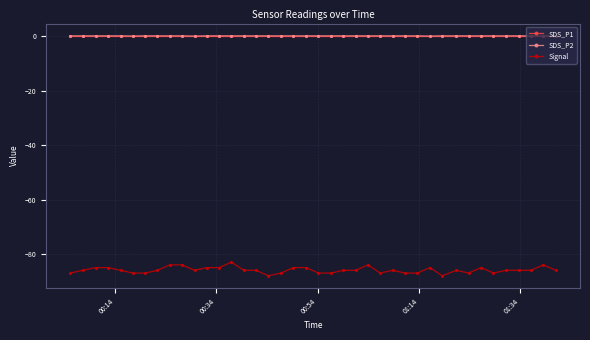

True or false: SDS_P2 and SDS_P1 intersect in this chart.

False